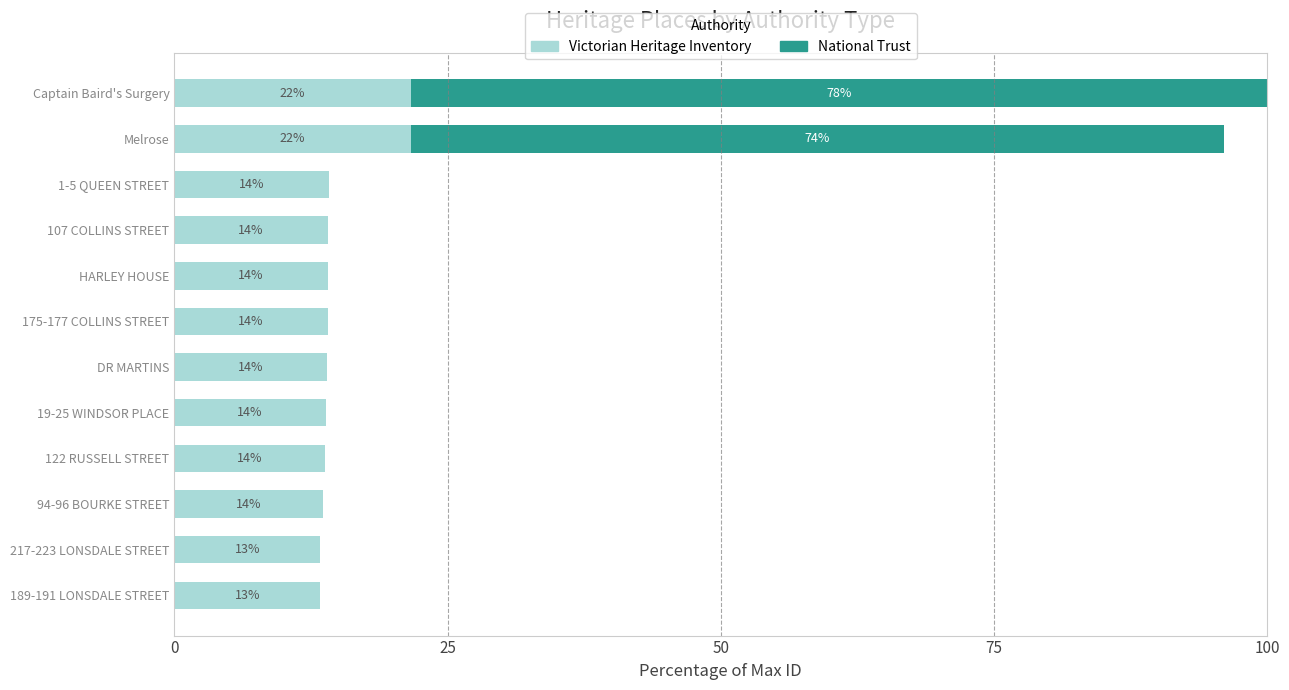

The value of Victorian Heritage Inventory at 19-25 WINDSOR PLACE is 18.2. True or false?

False